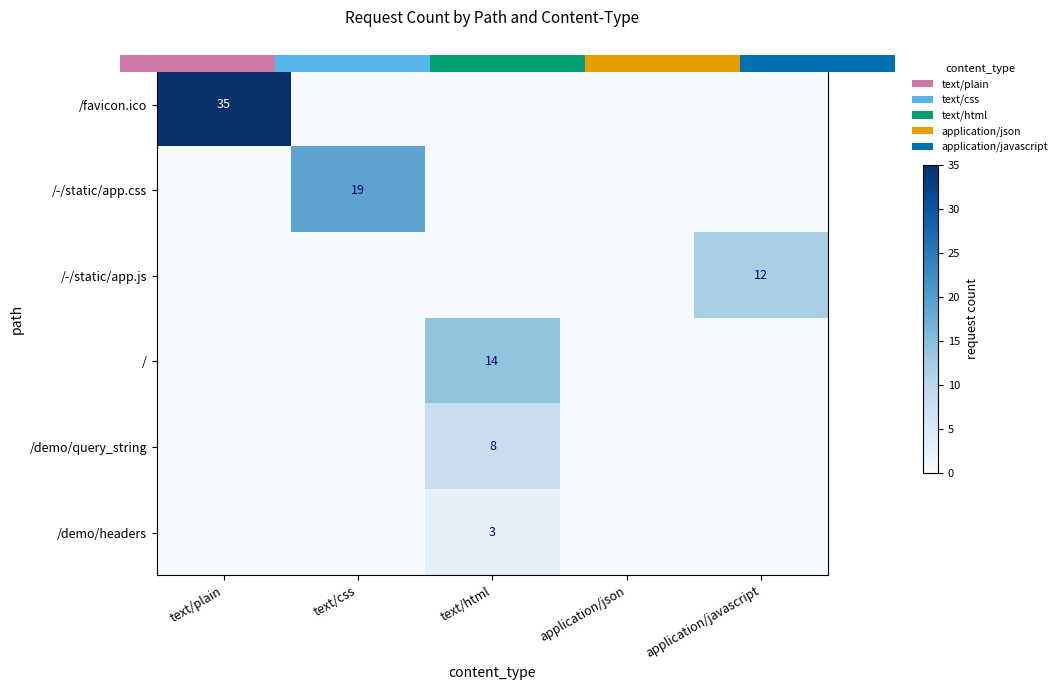

How many categories are shown in the chart?

5